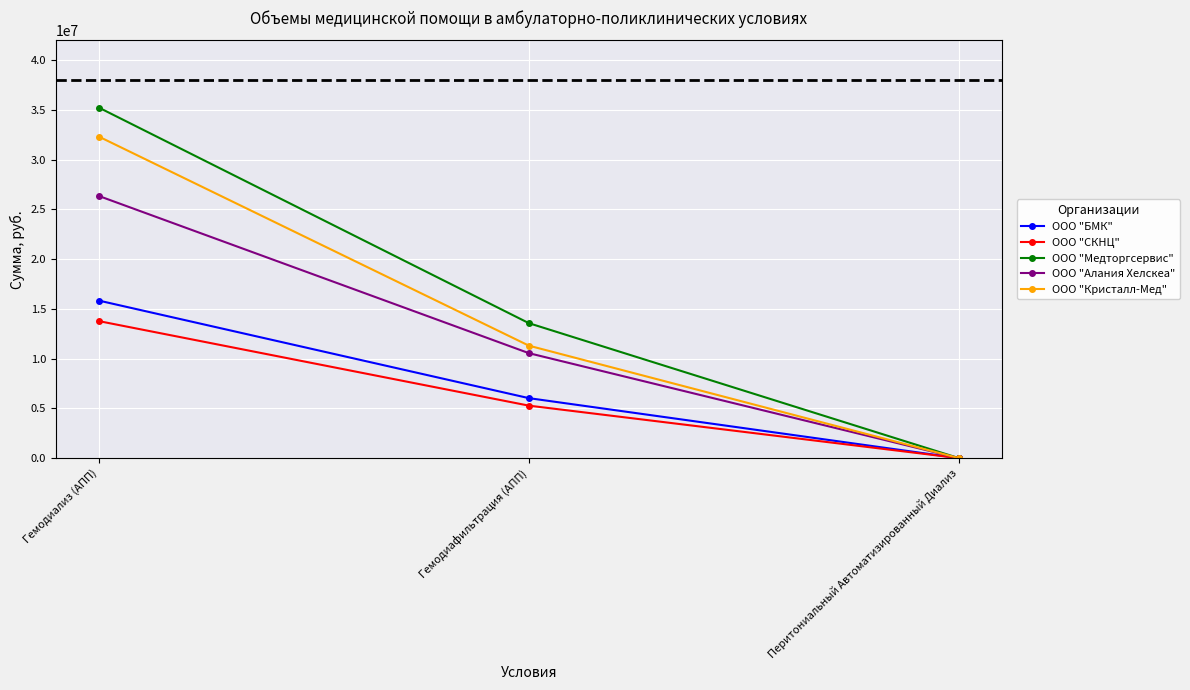

What is the difference between the maximum and minimum values in the ООО "СКНЦ" series?

13773290.7